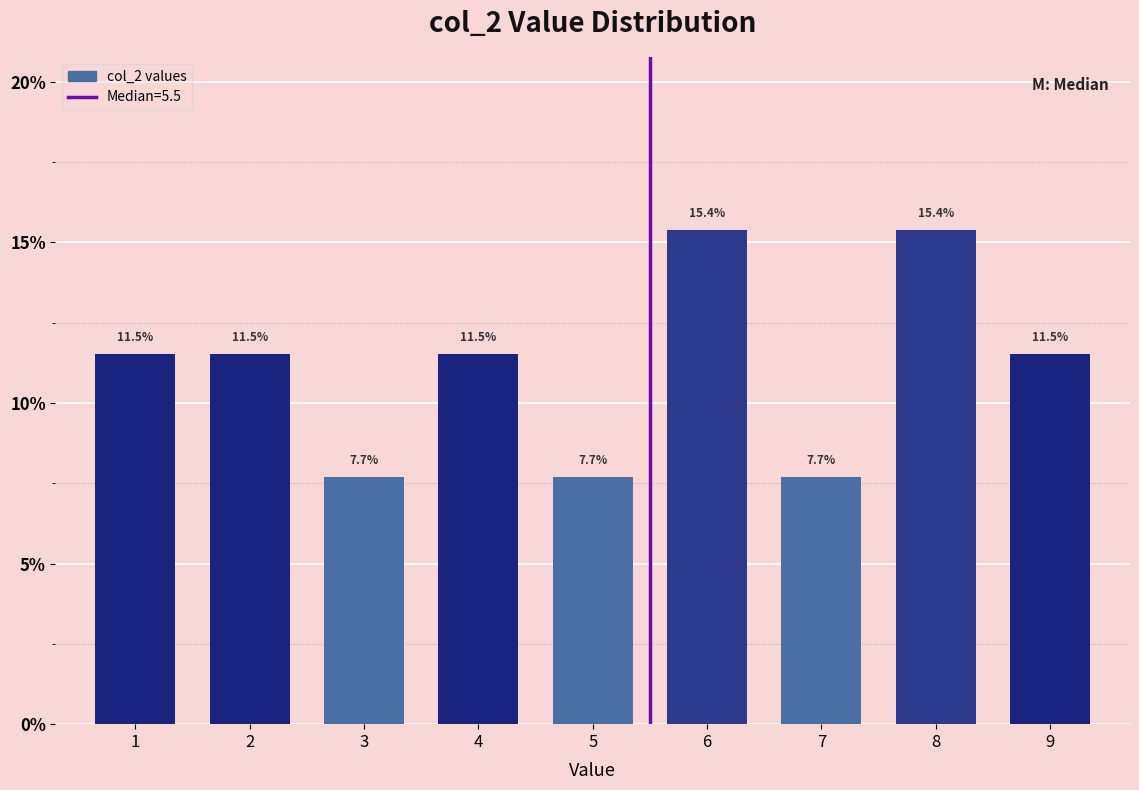

Reading left to right, transcribe all the data shown in this chart.

11.5	11.5	7.7	11.5	7.7	15.4	7.7	15.4	11.5